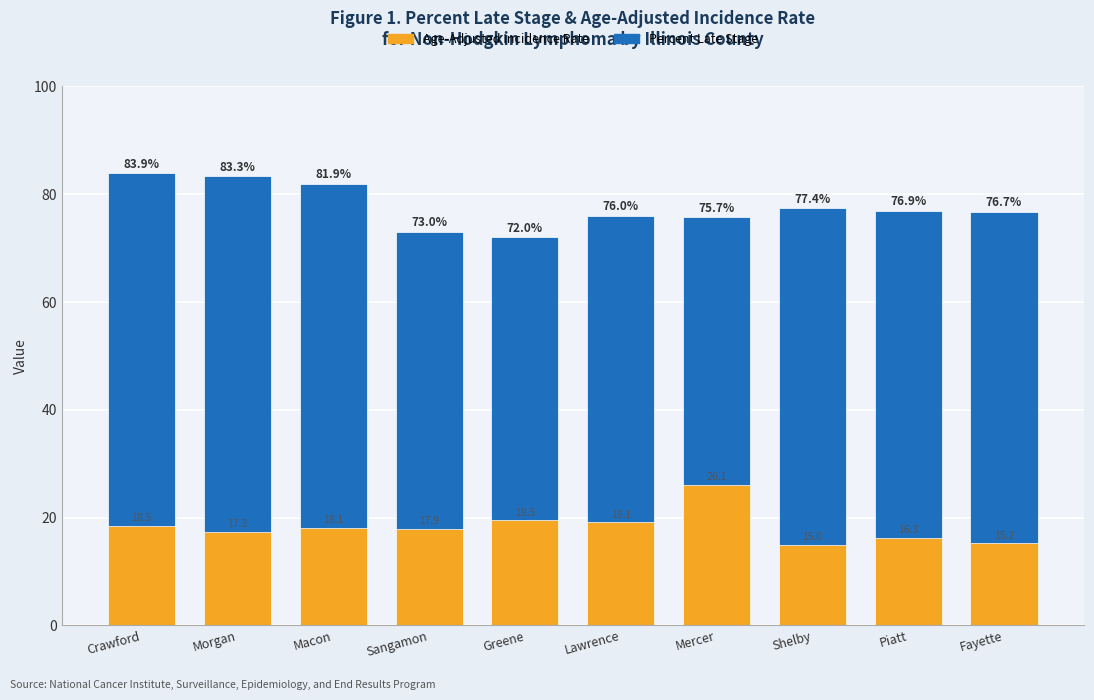

Count the number of data series in this chart.

2